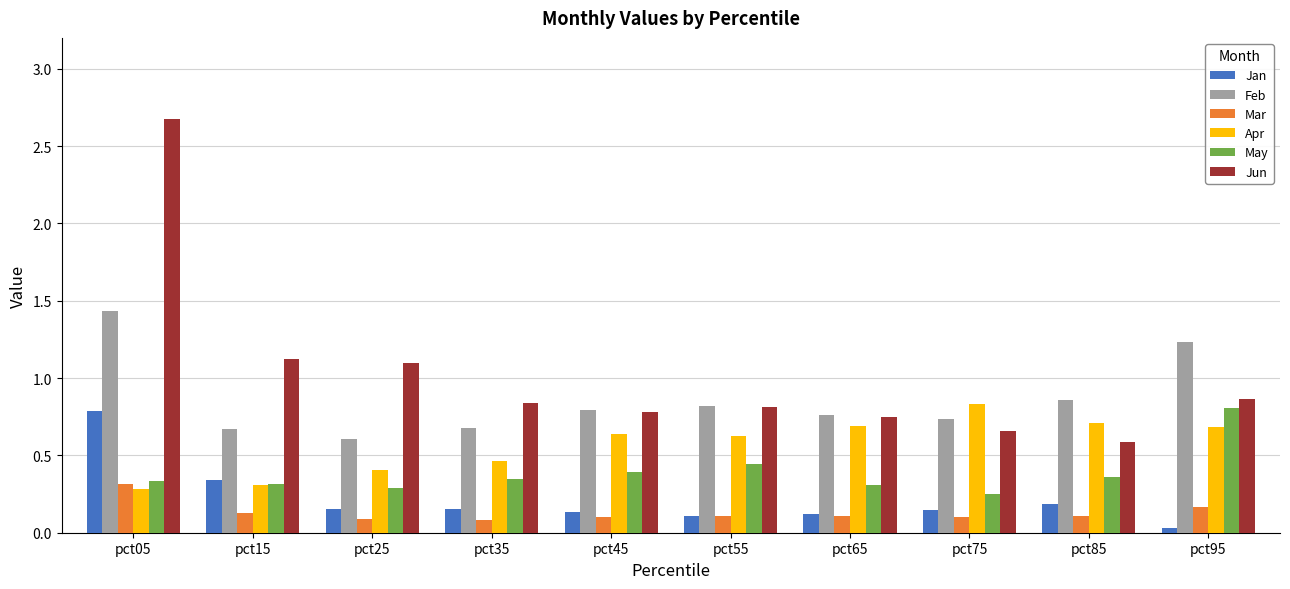

What is the average value of the Jun series?

1.0